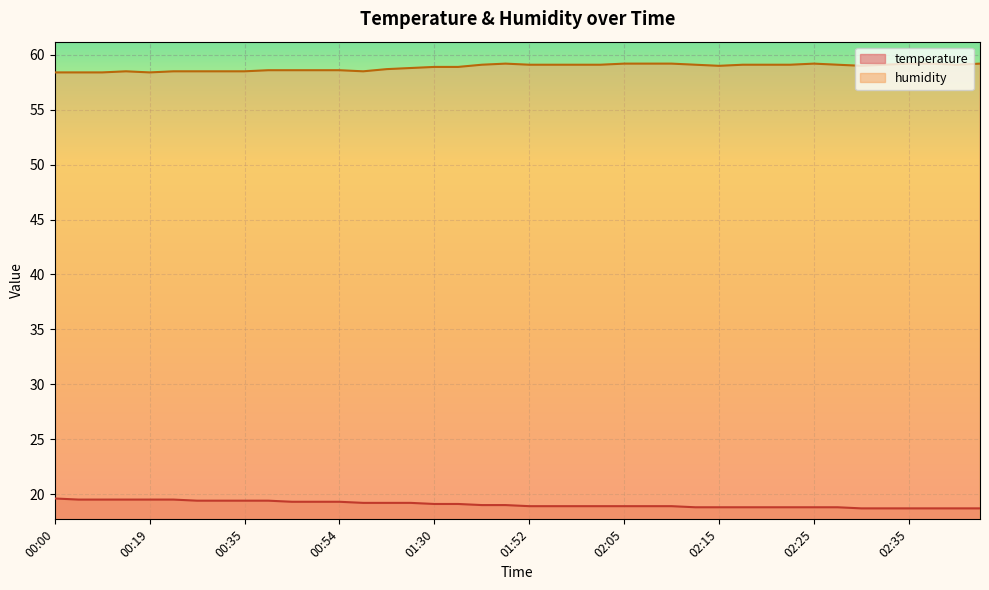

True or false: temperature has more than 1 points higher than both neighbors.

False